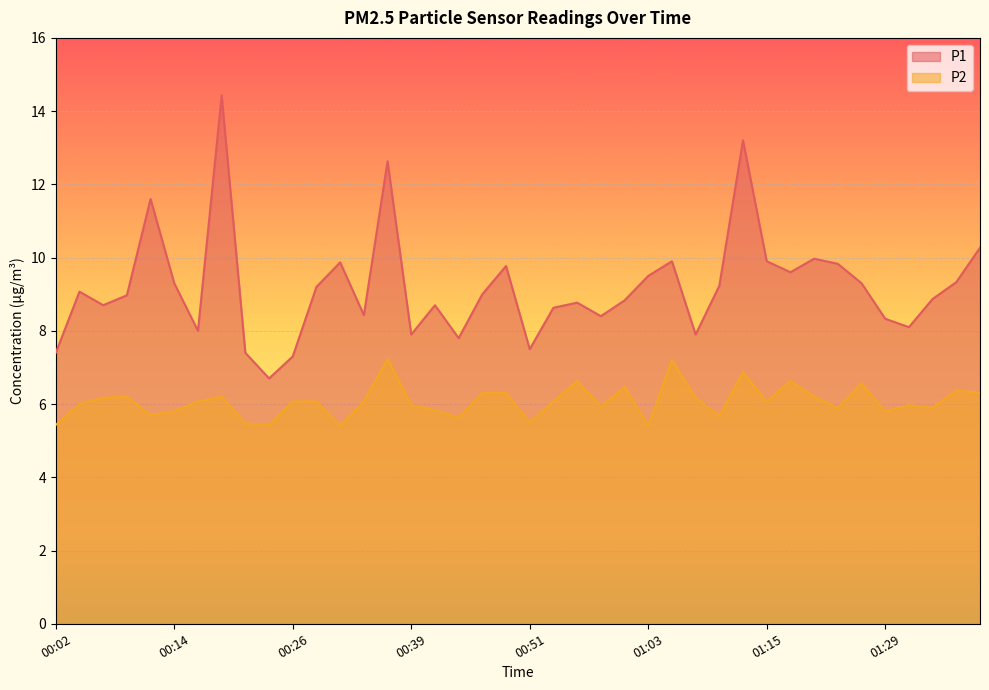

What is the sum of the P2 values at 00:26 and 00:51?

11.6